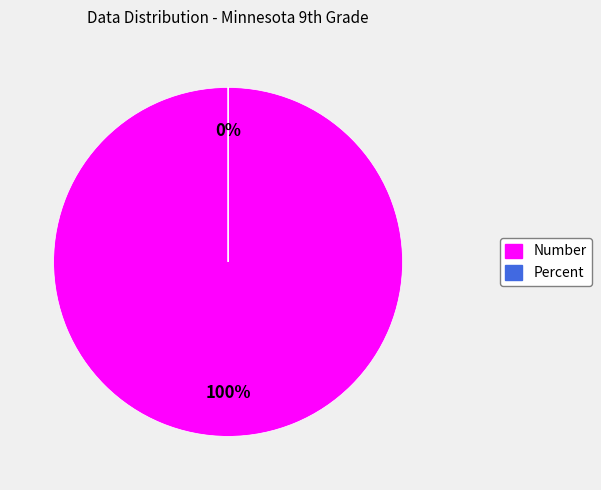

To the nearest percent, what is the combined percentage of Number and Percent?

100%